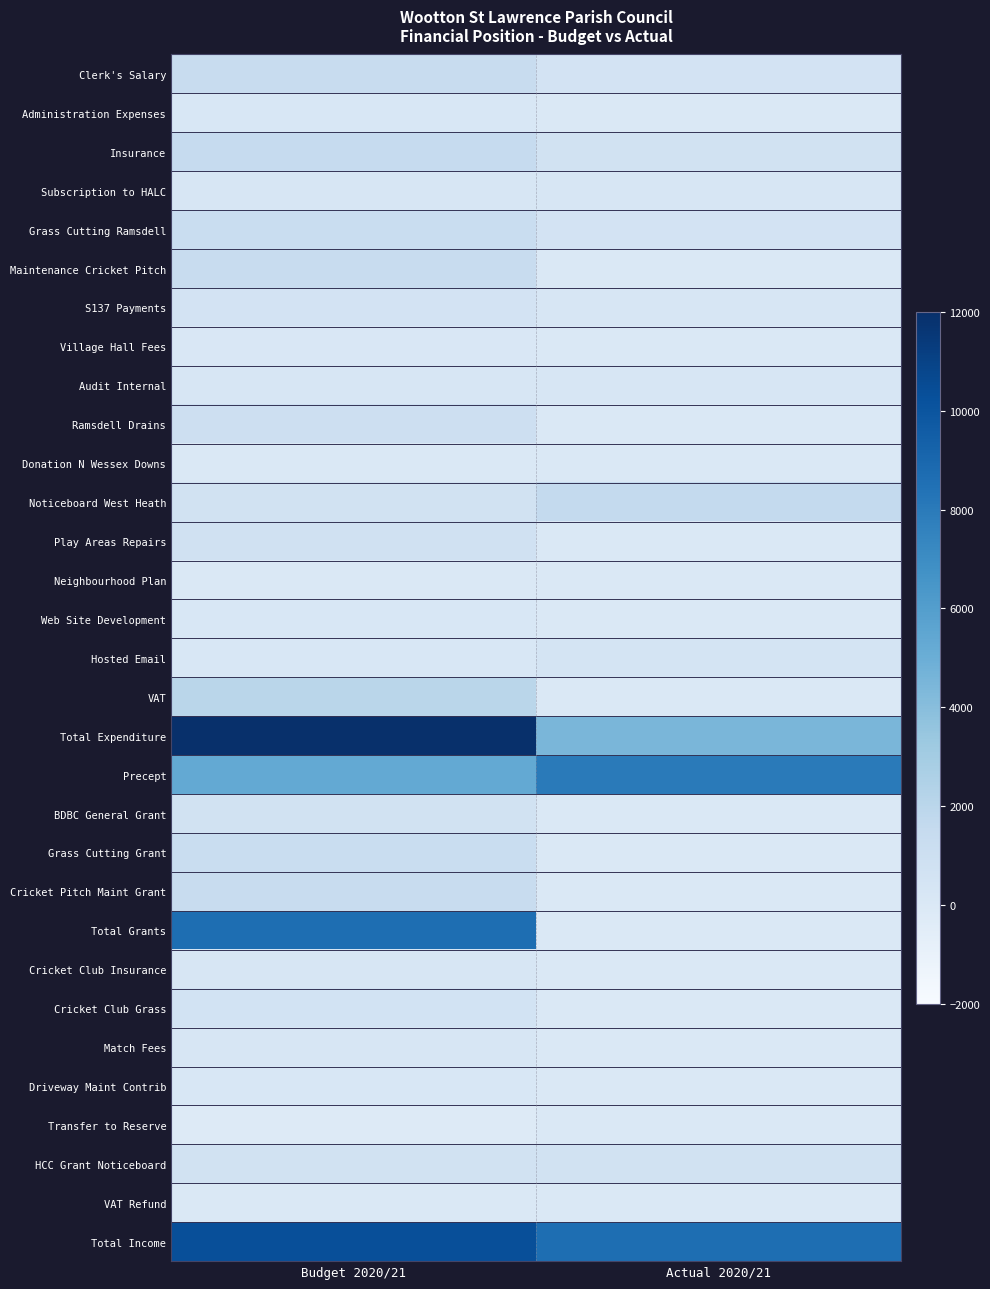

What is the total value across all series at Budget 2020/21?

52748.5